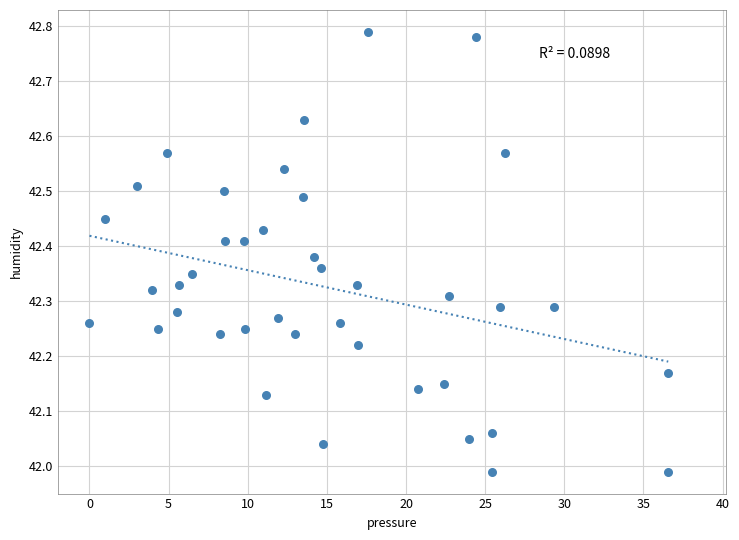

What is the range of X values (max minus min)?

36.6